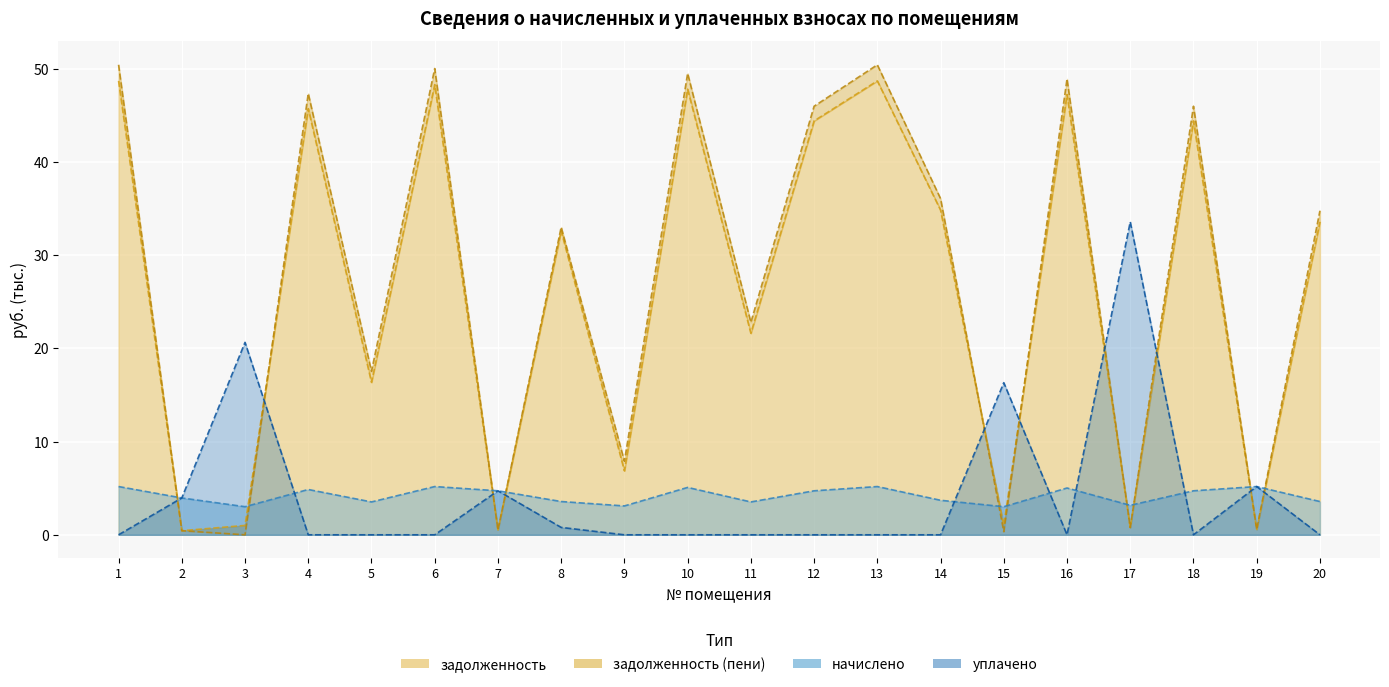

How many values in уплачено are above zero?

7